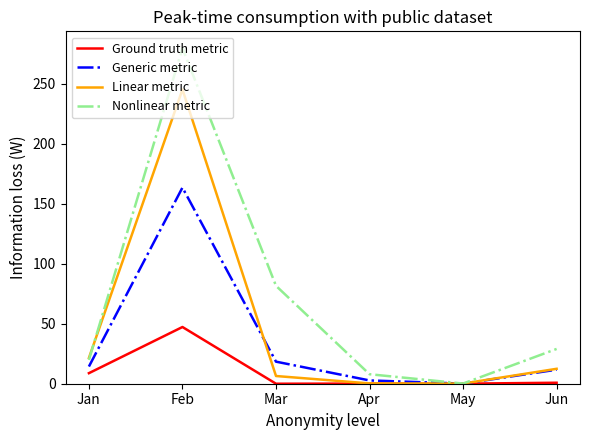

How many interior local peaks does the Linear metric series have?

1